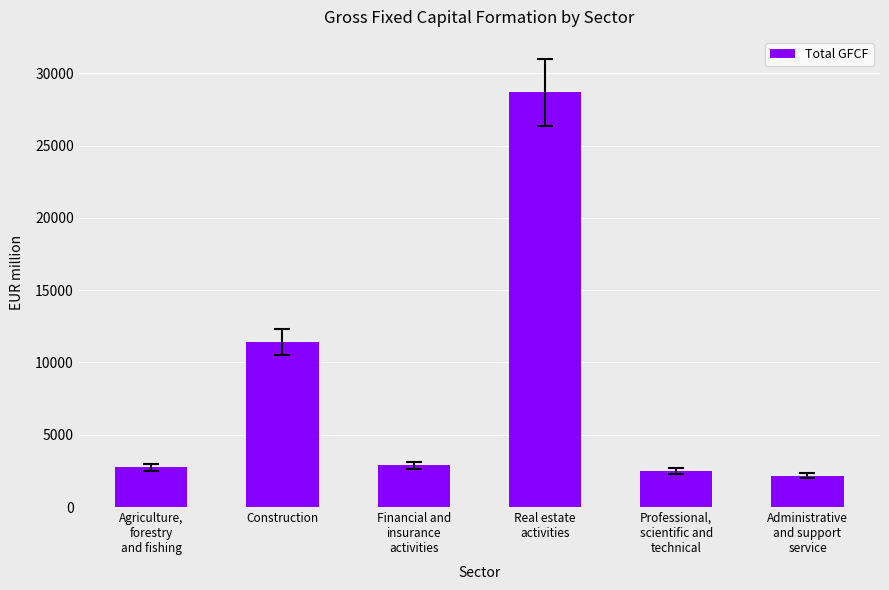

What is the value of the 6th bar from the left?

2177.6